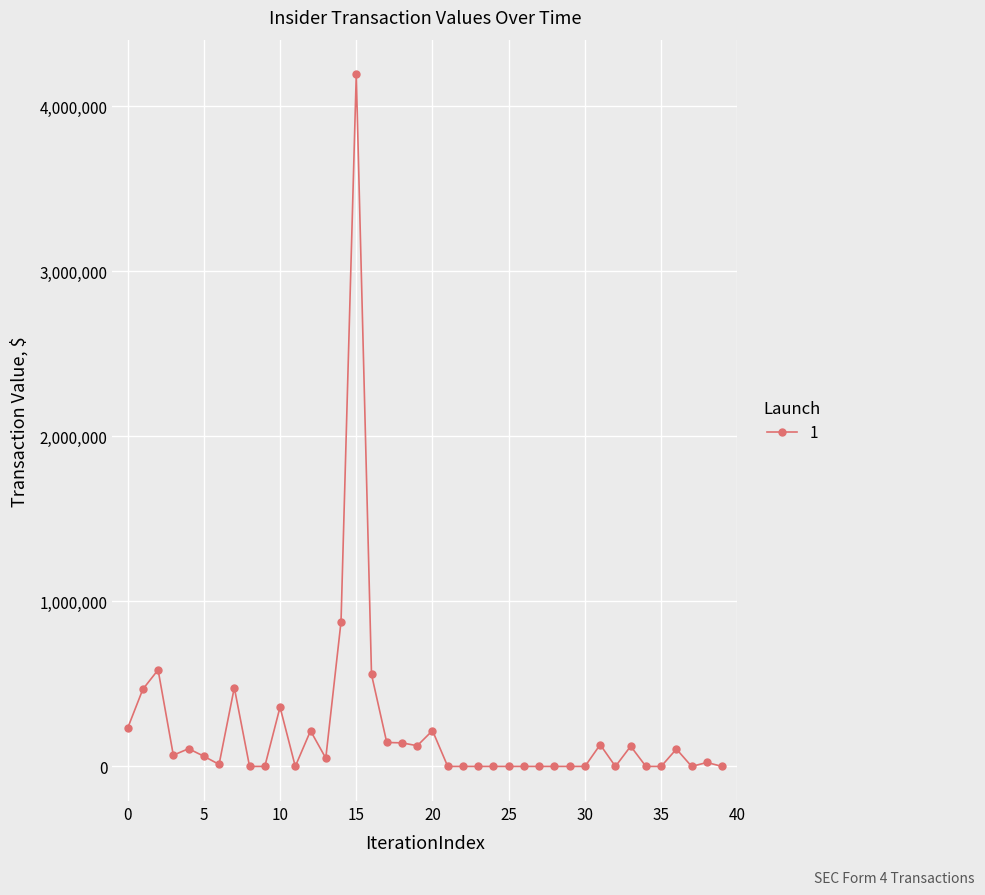

What is the average value?

231903